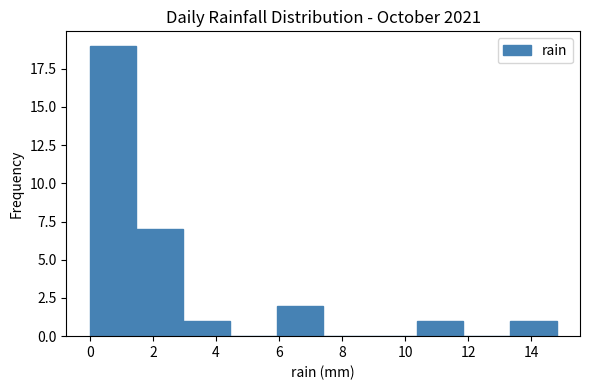

What is the height of the bar covering 13.32 to 14.80 on the x-axis? Neither the bar edges nor the heights are printed on the chart, so give them approximately, as read against the axes.

1